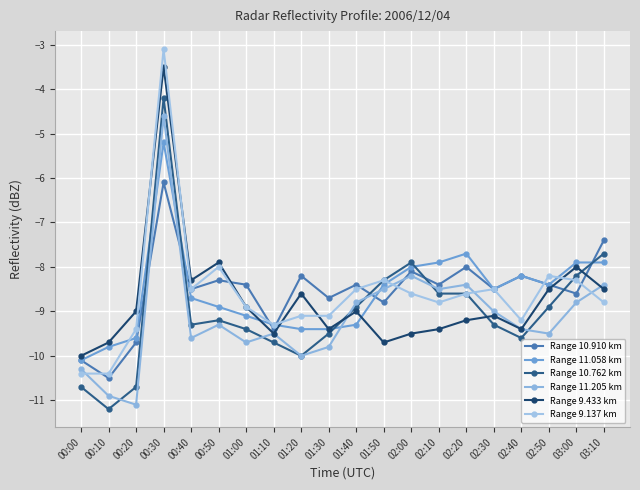

What is the average value of the Range 9.137 km series?

-8.6